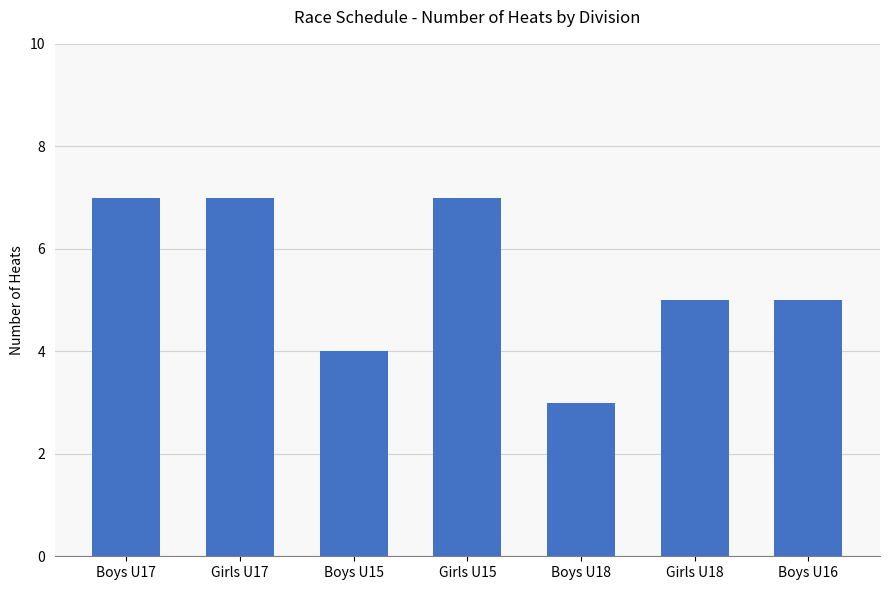

At which category does the chart reach its minimum across all series?

Boys U18